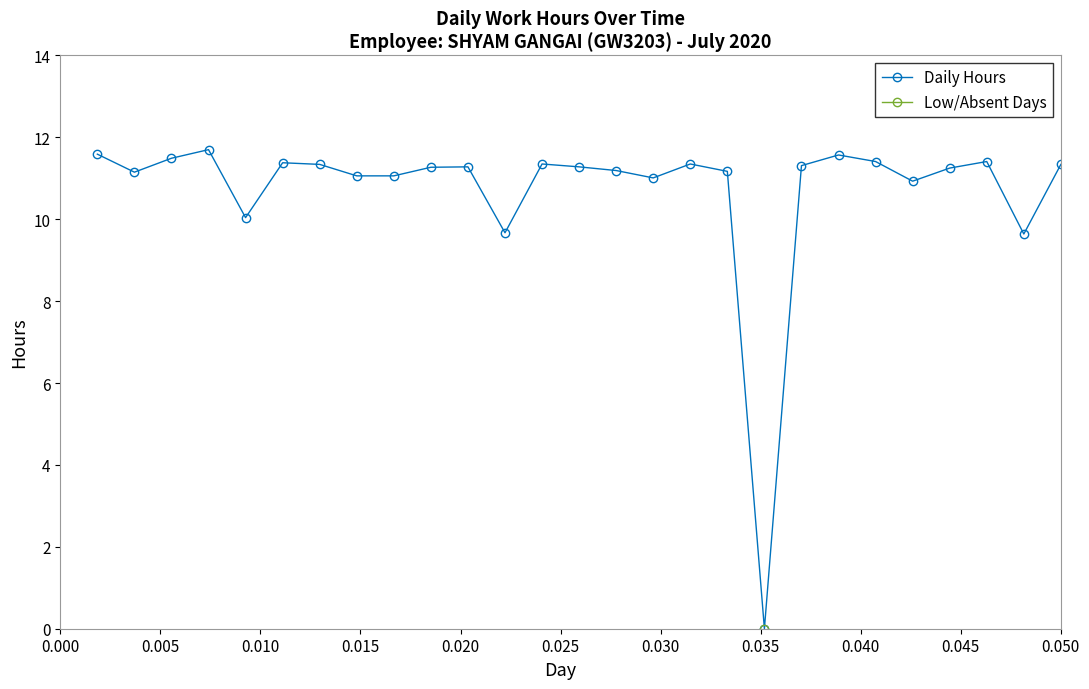

How many data points does each series have?

27